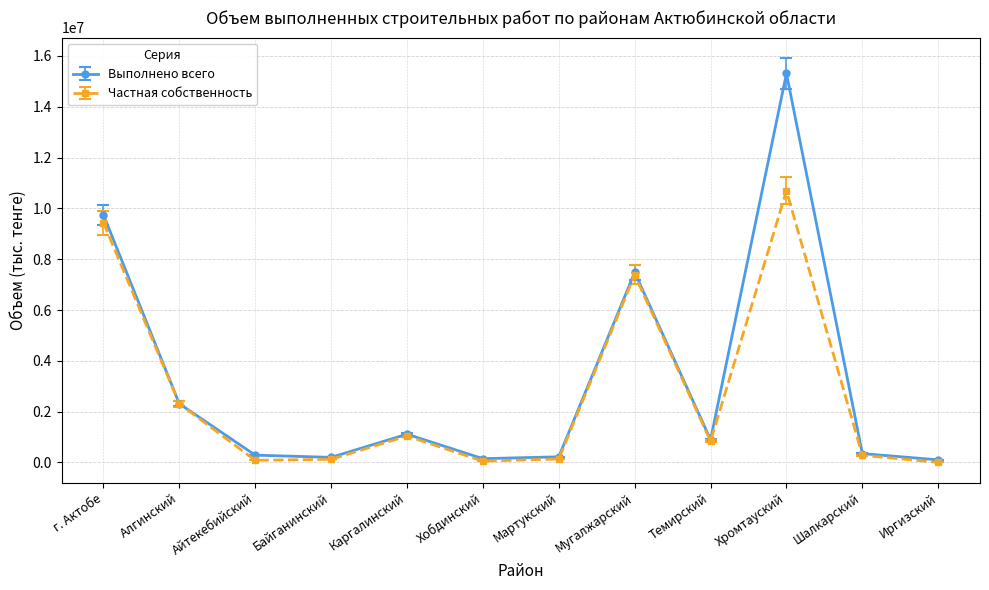

Rank the series by their maximum value, from highest to lowest.

Выполнено всего, Частная собственность